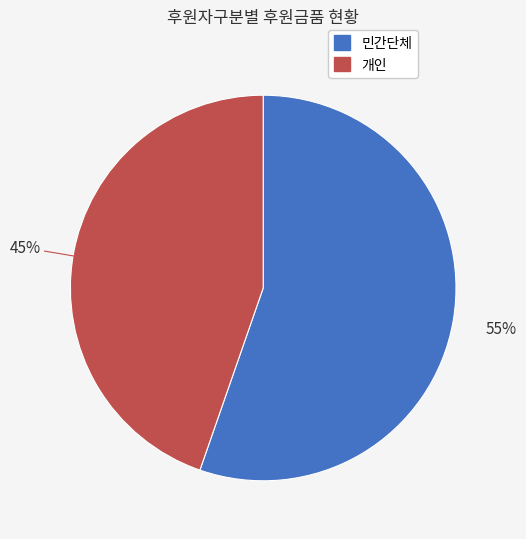

To the nearest percent, what is the average slice percentage?

50%